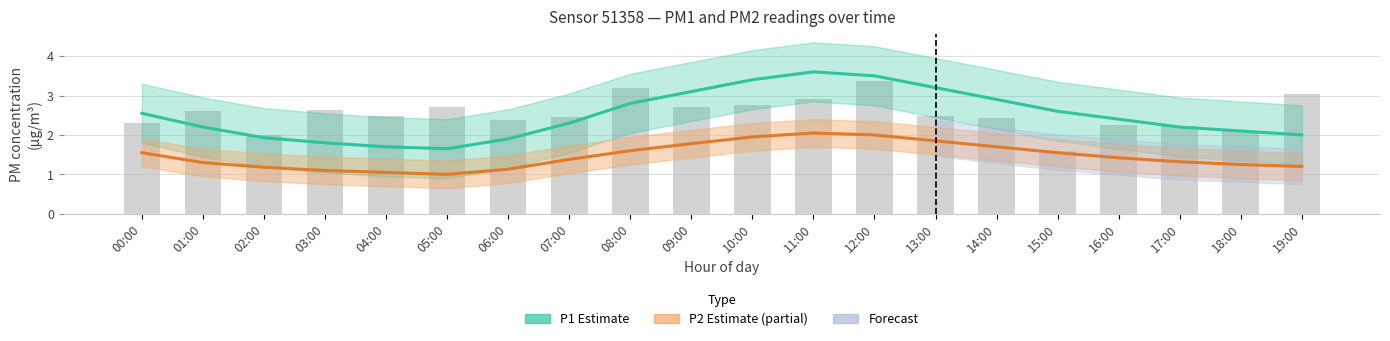

What is the value of the P1 (Estimate) bar at the 18th from the left?

2.2